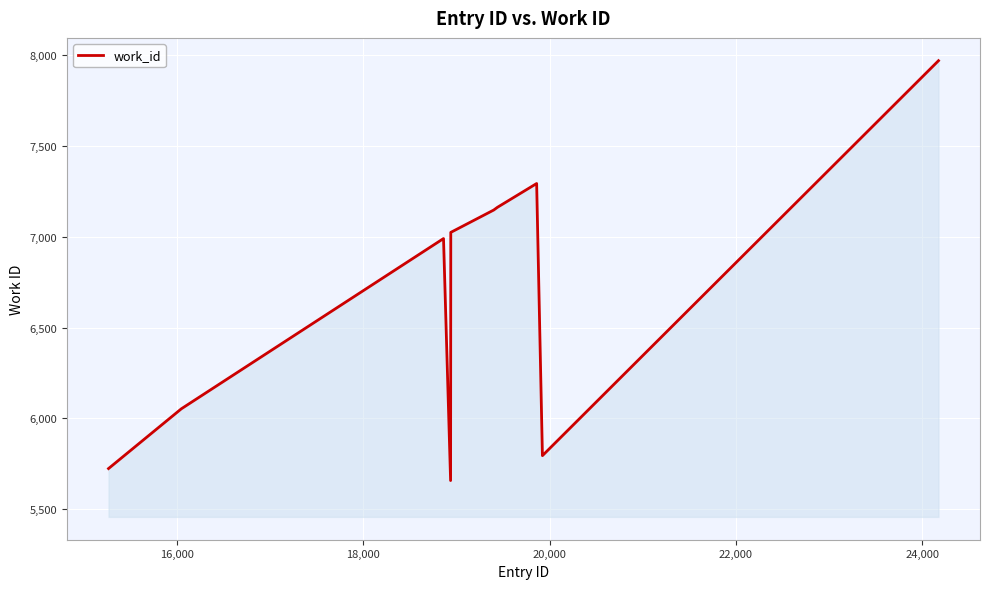

What is the smallest value displayed?

5658